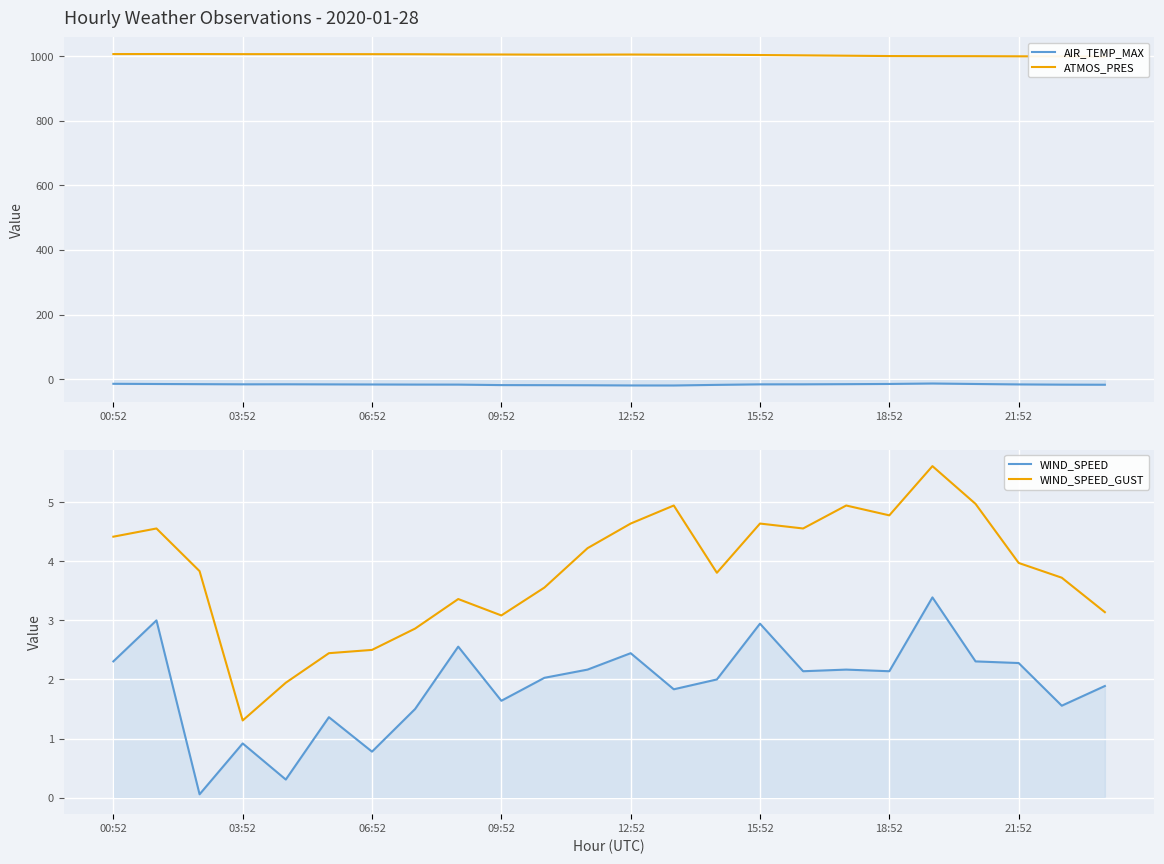

At which category does the chart reach its minimum across all series?

13